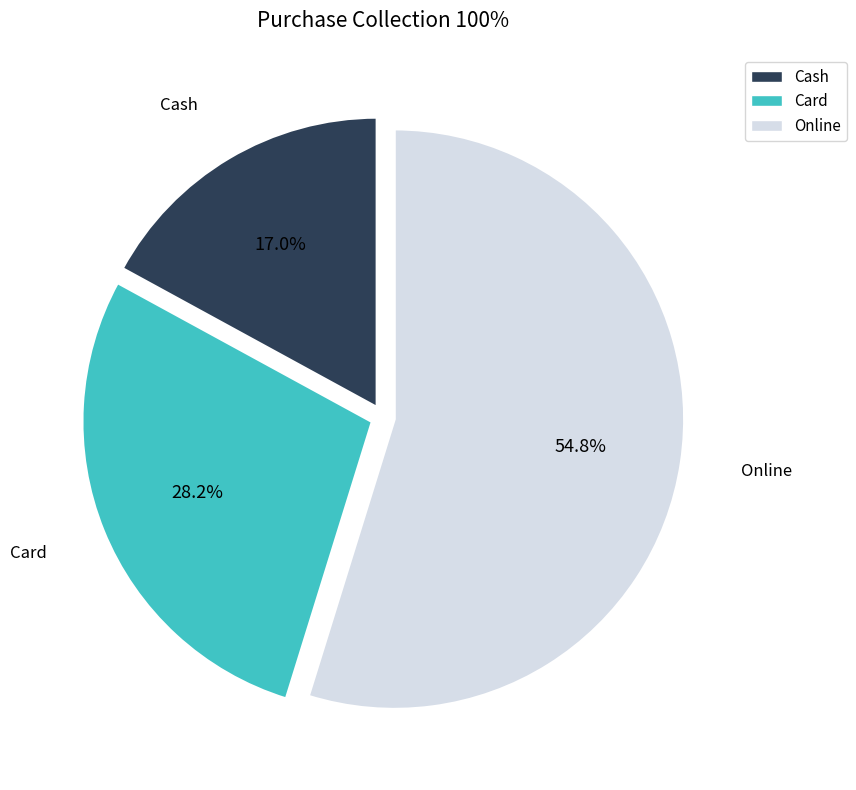

Which slice is the smallest?

Cash